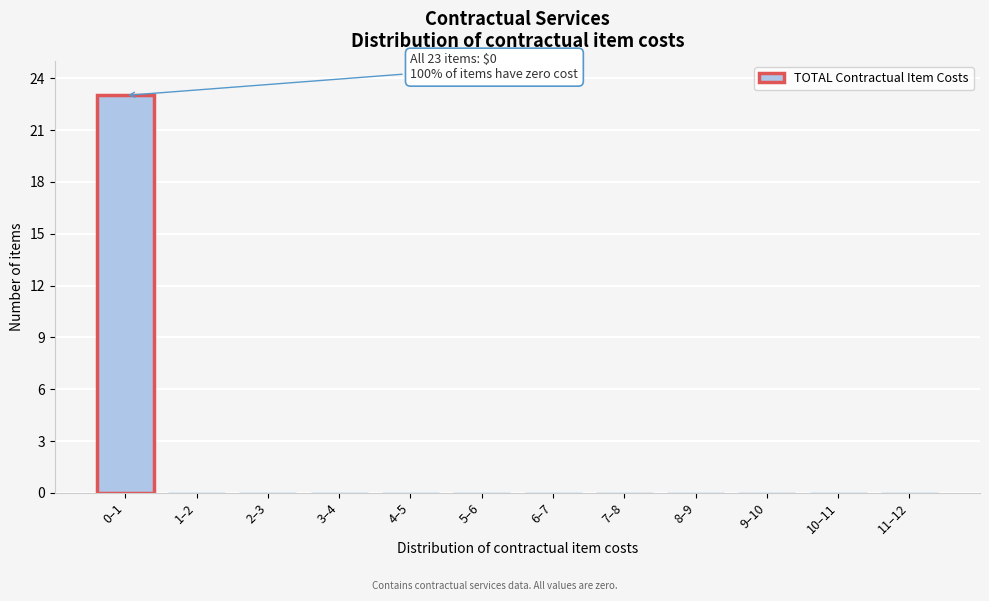

Reading left to right, what are all the values shown in this chart?

0–1=23	1–2=0	2–3=0	3–4=0	4–5=0	5–6=0	6–7=0	7–8=0	8–9=0	9–10=0	10–11=0	11–12=0